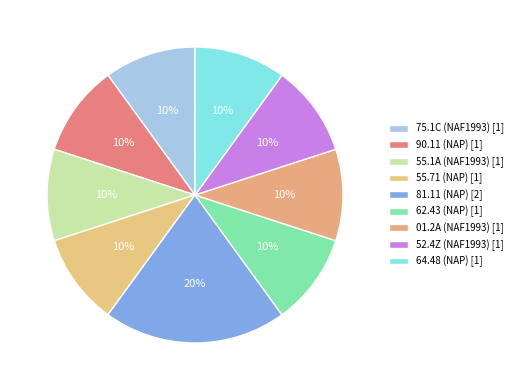

How many segments does this pie chart have?

9